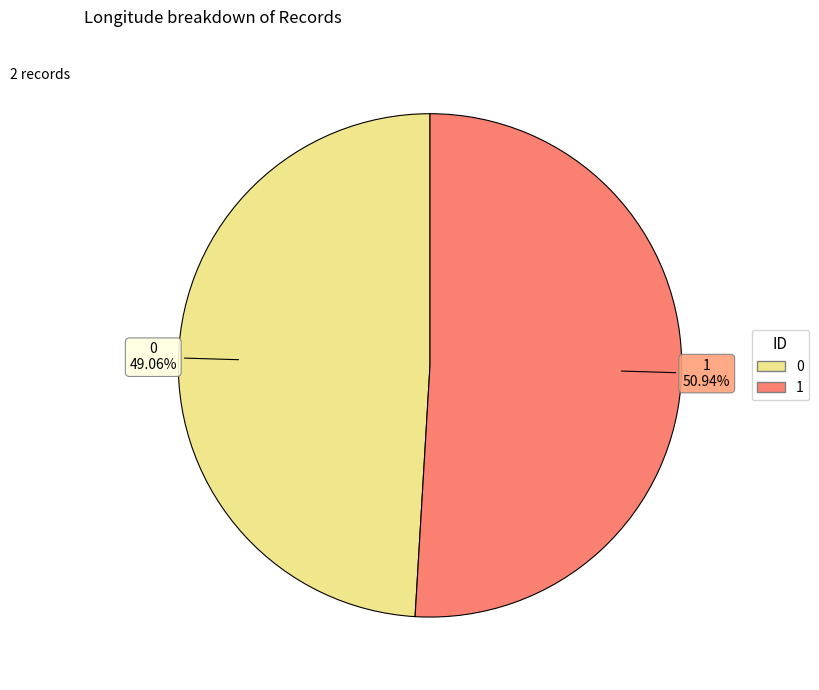

True or false: 1 accounts for 46% of the total.

False